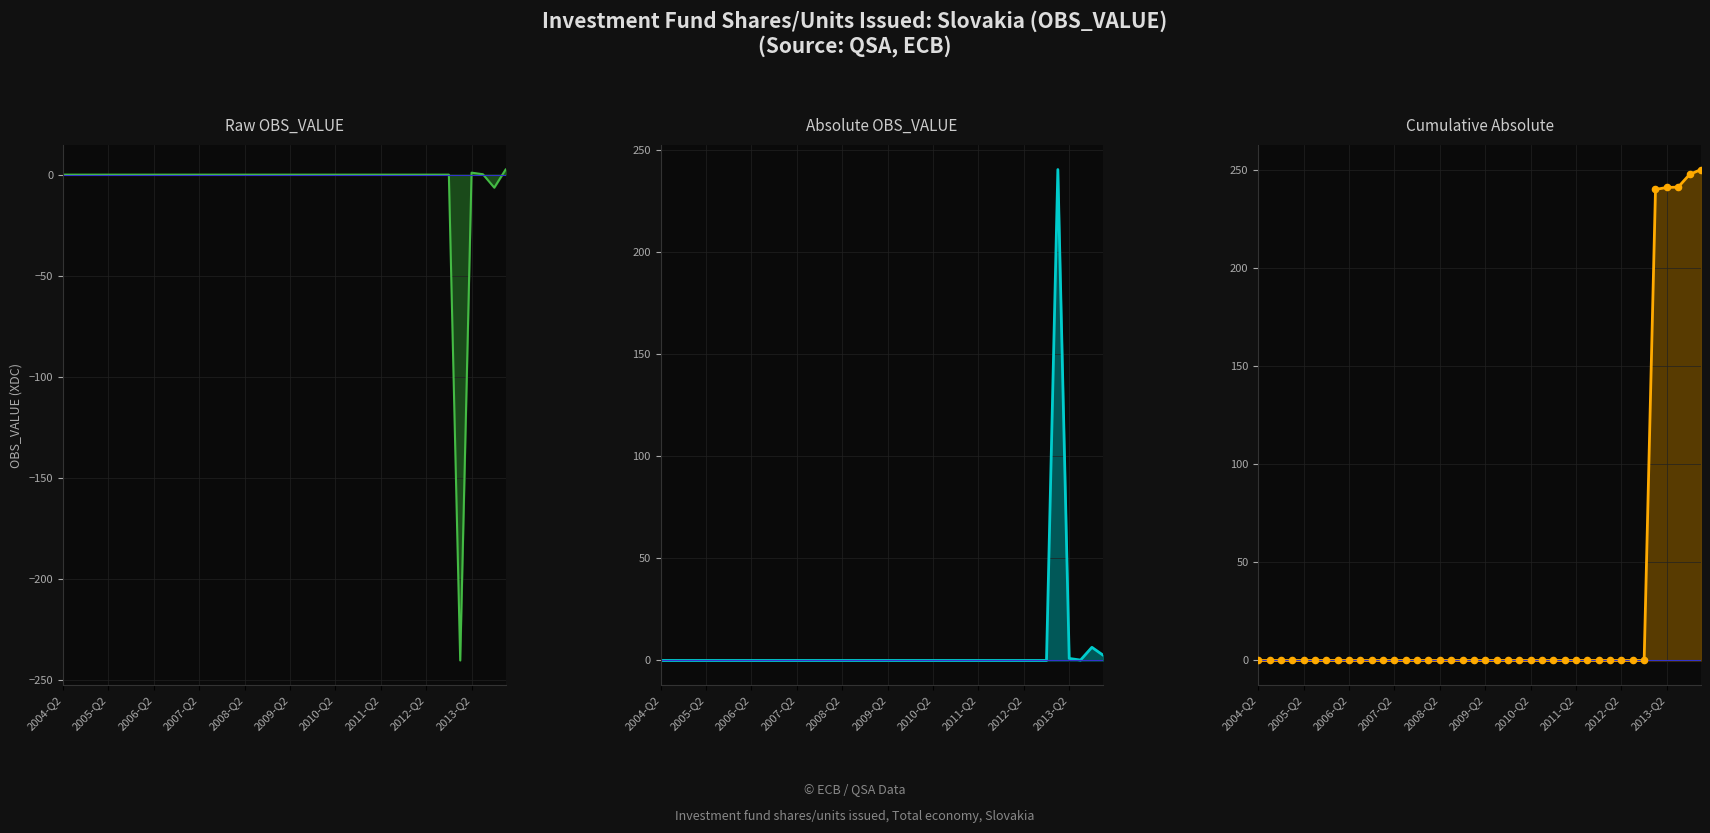

Which series contains the lowest Y value?

OBS_VALUE